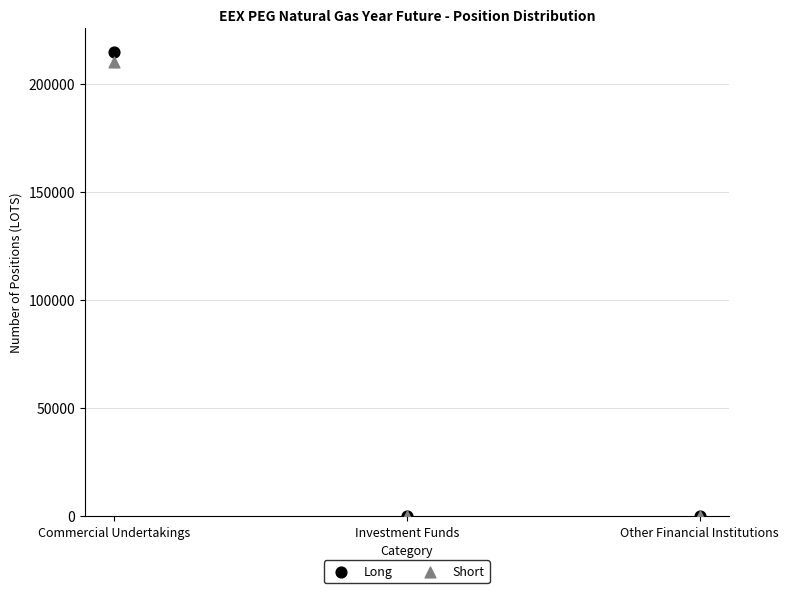

Across all series, what Y value is closest to 107419?

210263